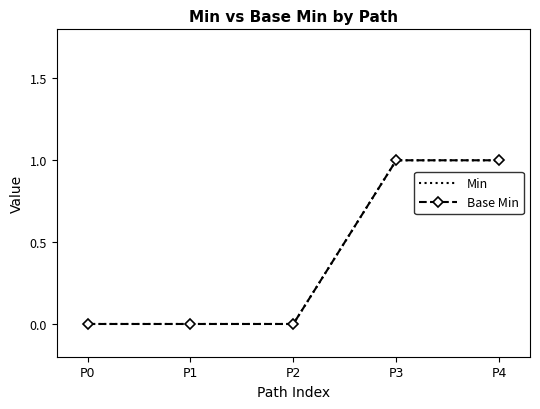

Reading left to right, list all the values displayed in this chart.

Min: P0=0	P1=0	P2=0	P3=1	P4=1
Base Min: P0=0	P1=0	P2=0	P3=1	P4=1